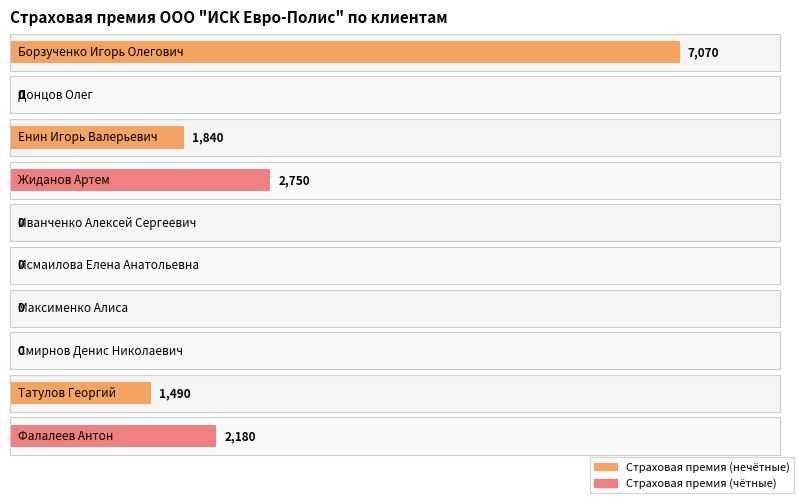

What is the maximum value shown in the chart?

7070